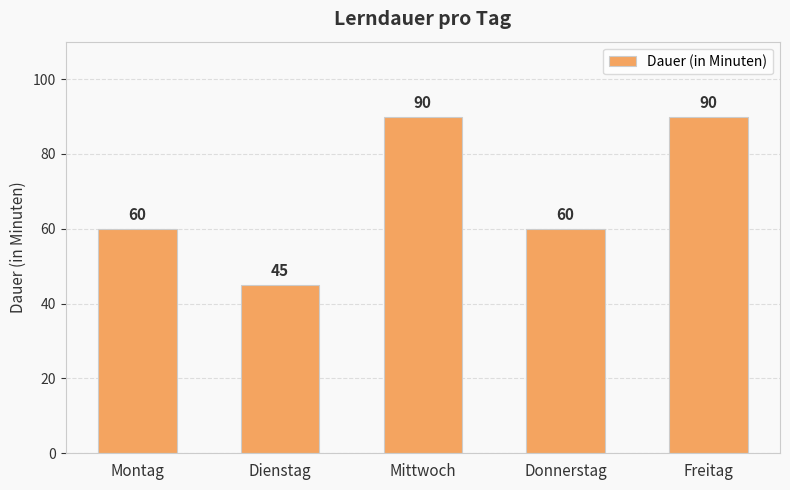

The chart shows a value of 60 at Montag. True or false?

True